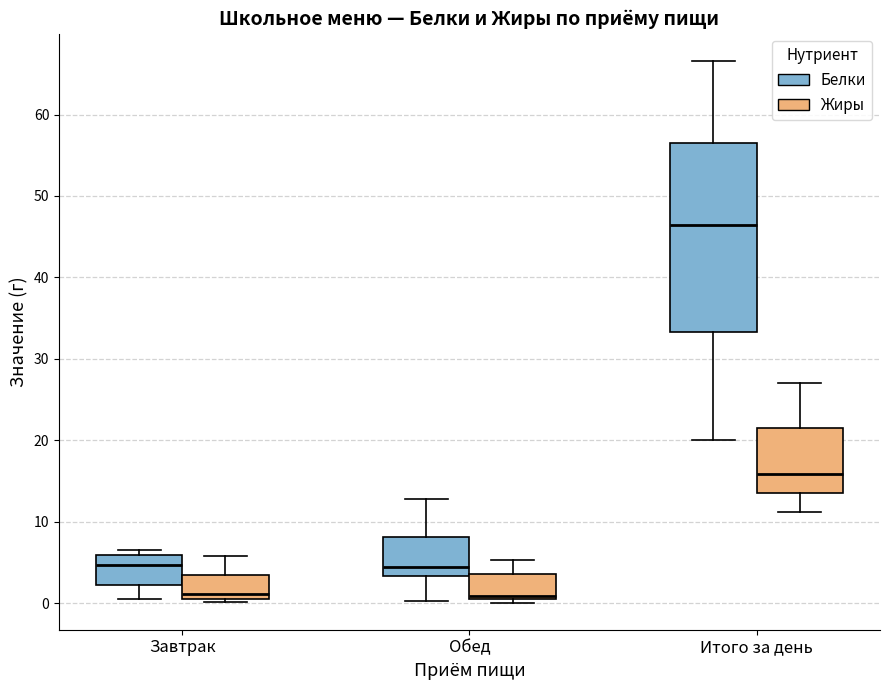

Where does the lower whisker of the box for Обед (Белки) end on the y-axis? The values are not printed on the chart, so give them approximately, as read against the axis.

0